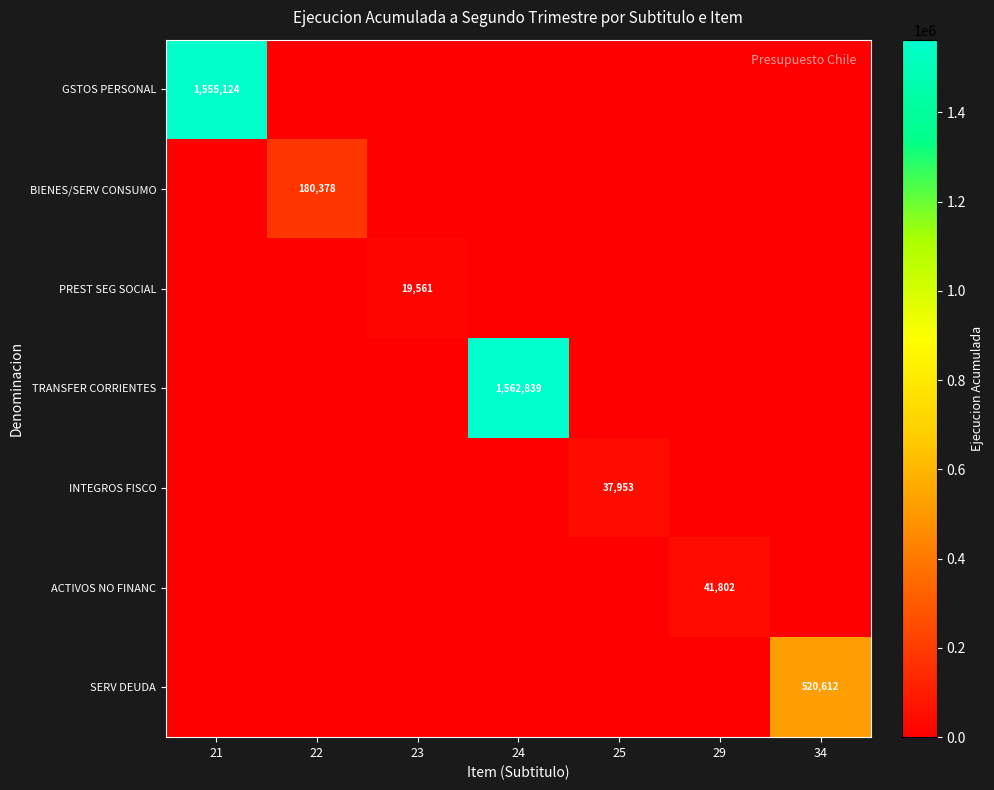

The SERV DEUDA series shows 237884 at 34. True or false?

False